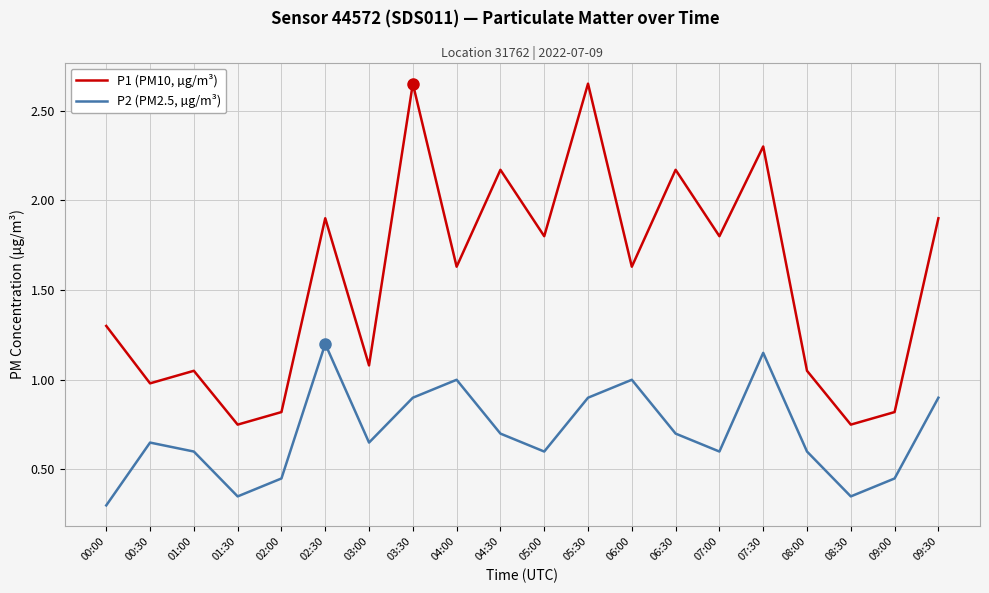

What is the difference between the maximum and minimum values in the P1 (PM10, µg/m³) series?

1.9